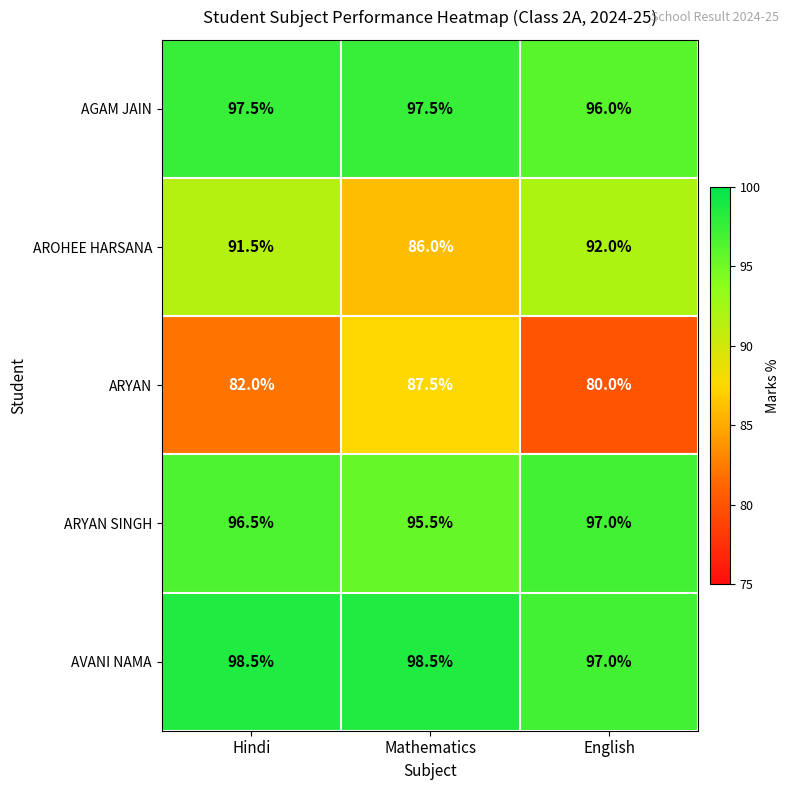

Read the ARYAN value at English.

80.0